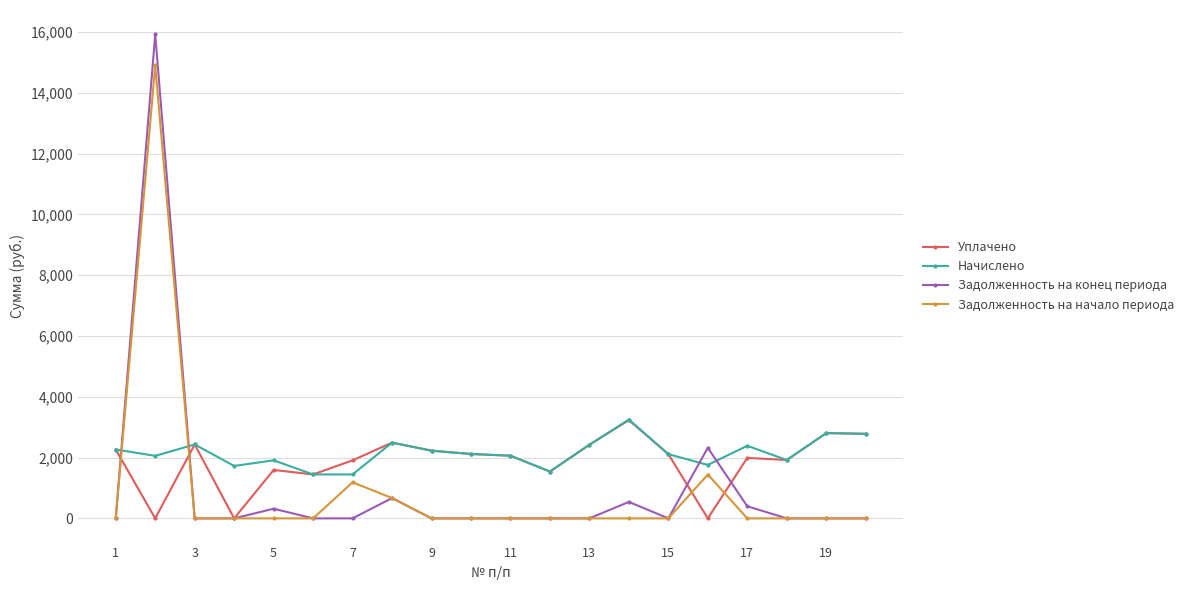

What is the maximum value for Начислено?

3251.6